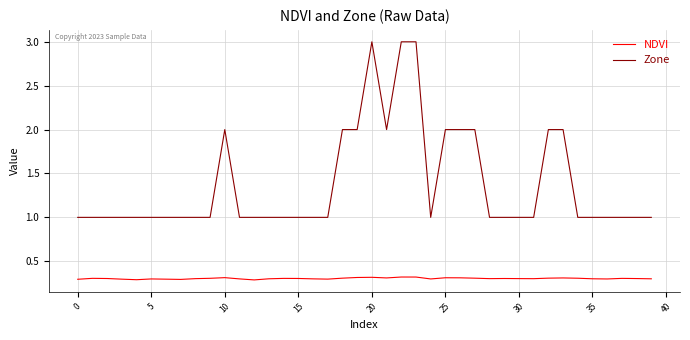

What is the minimum value shown in the chart?

0.3